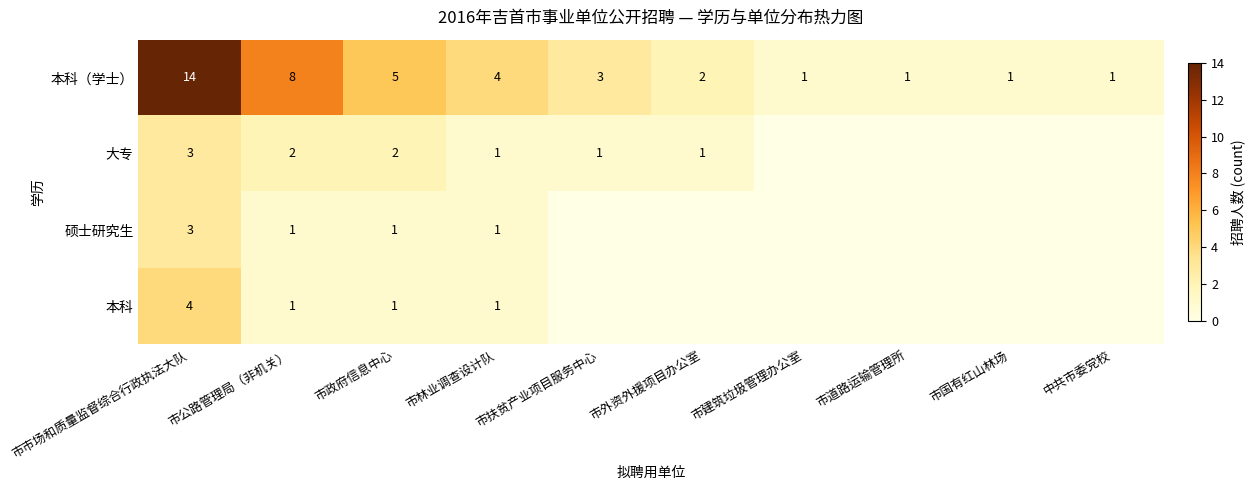

What is the difference between the second highest and second lowest values in the 本科（学士） series?

7